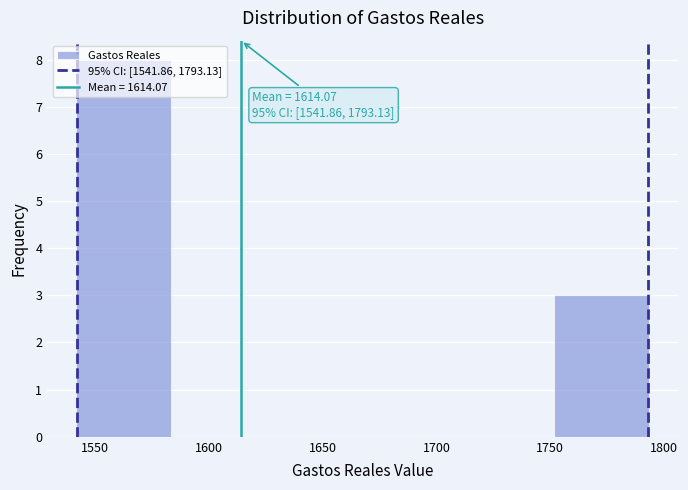

Over which range of the x-axis is the bar tallest?

1540 to 1585